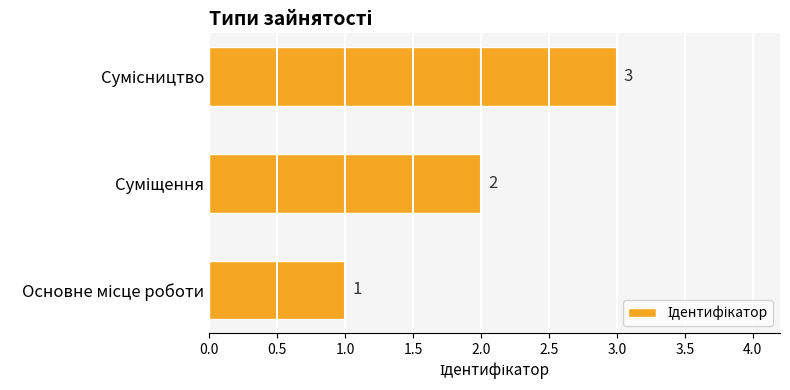

What is the sum of all values?

6